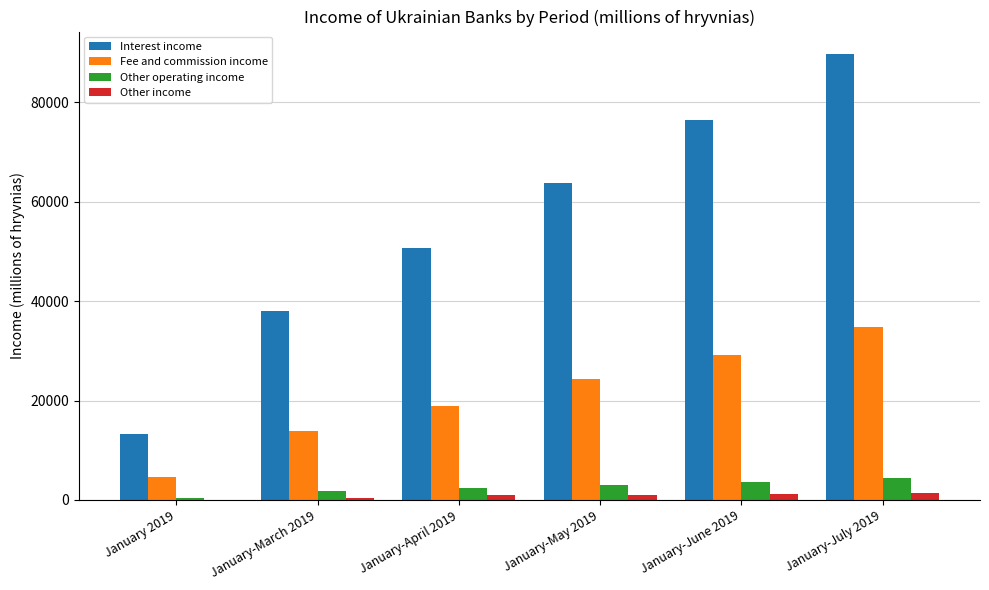

Which series has the largest range (max minus min)?

Interest income